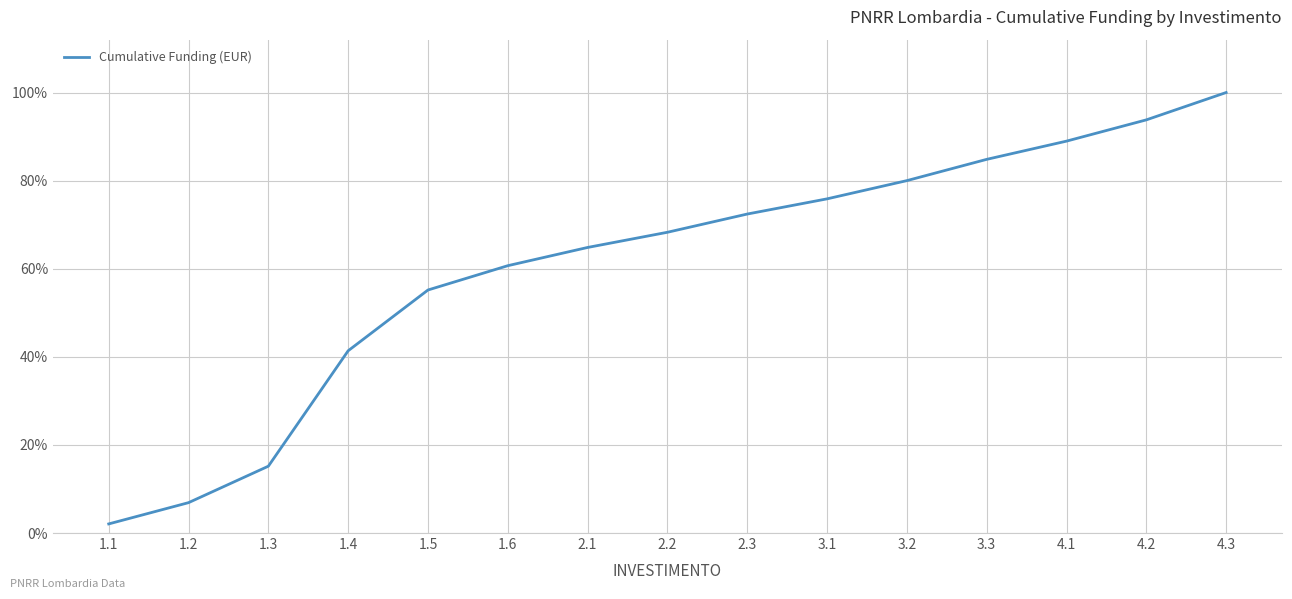

Between 3.1 and 1.3, which is larger?

3.1